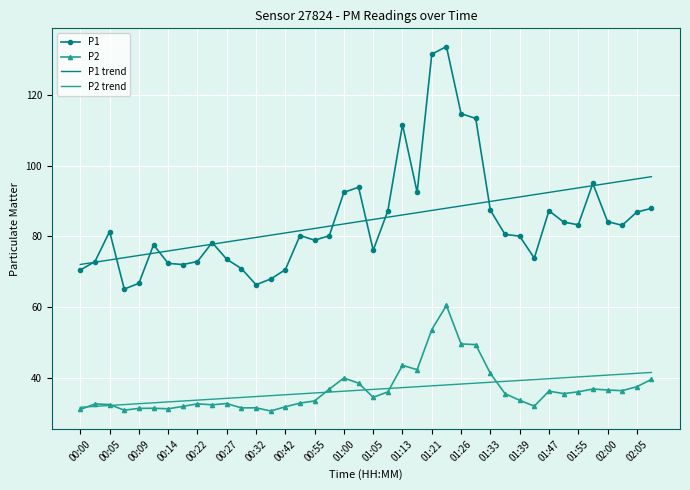

What is the lowest value of the P2 series?

30.5